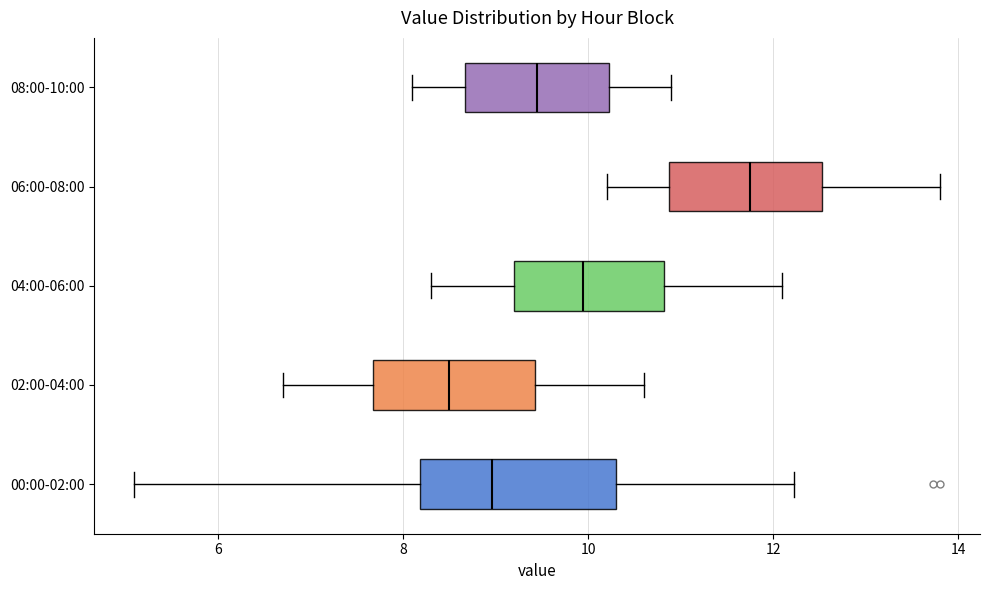

Which box's median line is the furthest to the right?

06:00-08:00